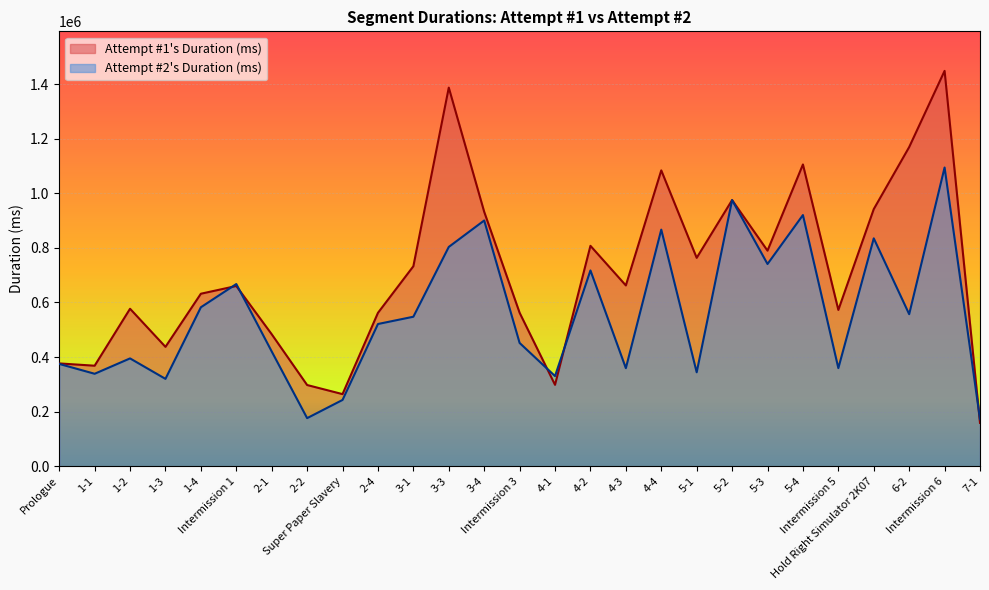

Reading right to left, list all the values displayed in this chart.

Attempt #1's Duration (ms): 7-1=159159	Intermission 6=1448155	6-2=1169076	Hold Right Simulator 2K07=941924	Intermission 5=572775	5-4=1105419	5-3=789783	5-2=974975	5-1=763446	4-4=1083789	4-3=662445	4-2=807534	4-1=298461	Intermission 3=562400	3-4=932075	3-3=1386853	3-1=732726	2-4=562022	Super Paper Slavery=264454	2-2=297774	2-1=483701	Intermission 1=660376	1-4=632076	1-3=437513	1-2=577070	1-1=368478	Prologue=376860
Attempt #2's Duration (ms): 7-1=172795	Intermission 6=1094315	6-2=557213	Hold Right Simulator 2K07=834866	Intermission 5=359679	5-4=920183	5-3=740919	5-2=974975	5-1=344407	4-4=866838	4-3=359545	4-2=717351	4-1=330499	Intermission 3=451844	3-4=900279	3-3=803455	3-1=547850	2-4=521190	Super Paper Slavery=243112	2-2=176489	2-1=420679	Intermission 1=667607	1-4=582512	1-3=320320	1-2=395231	1-1=338959	Prologue=375030